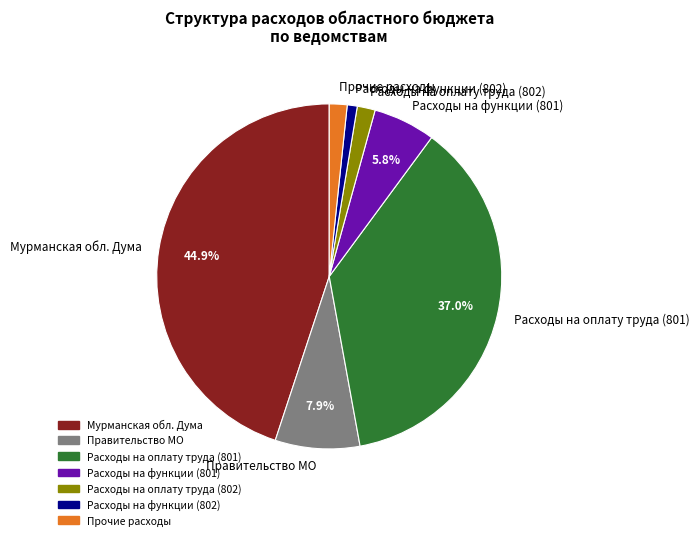

Which category has the biggest portion of the pie?

Мурманская обл. Дума